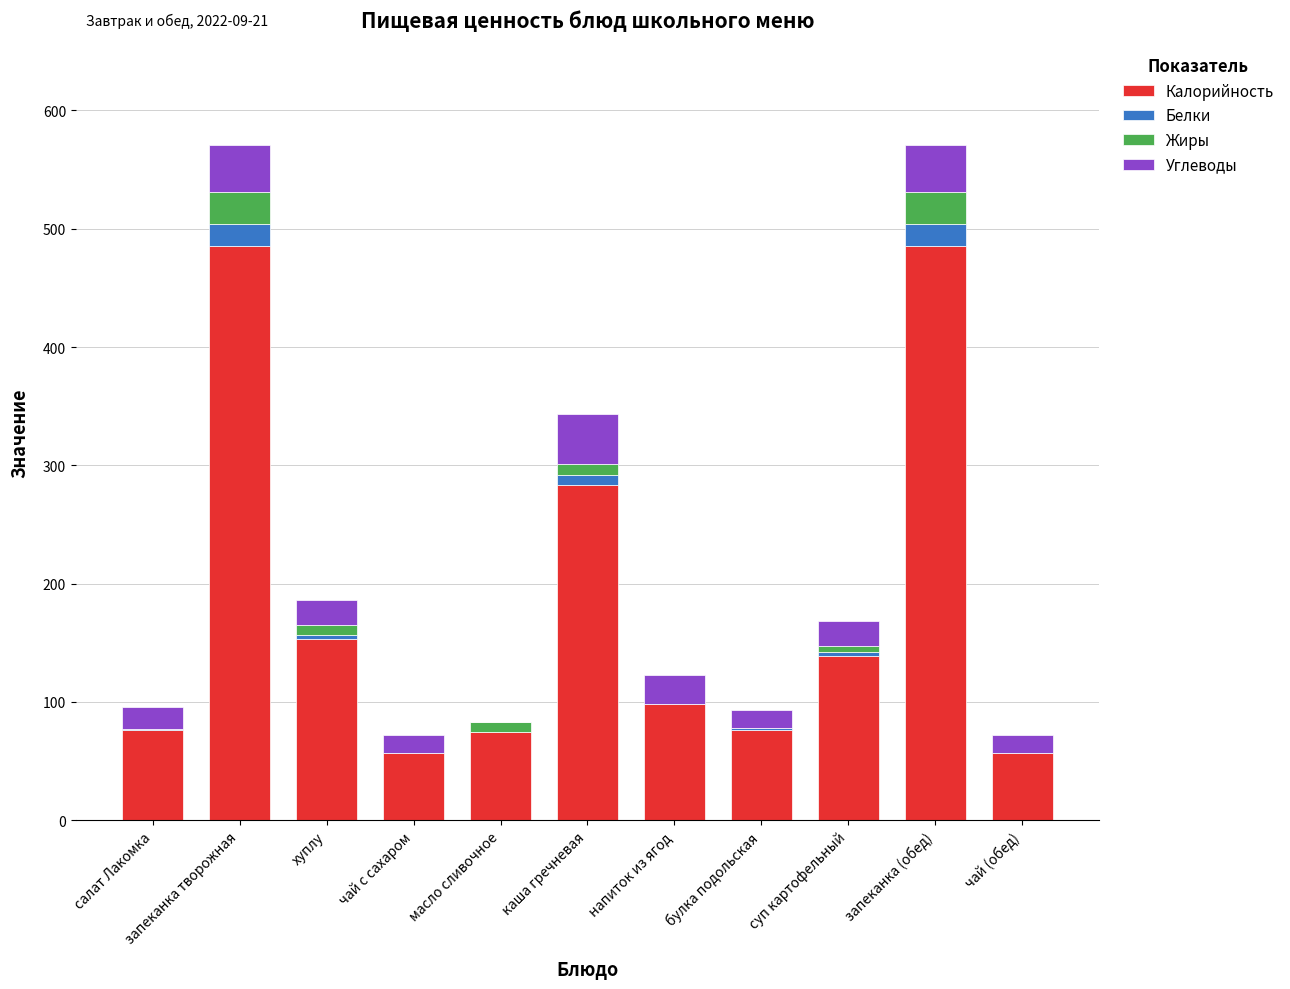

True or false: Калорийность has a value of 147 at напиток из ягод.

False